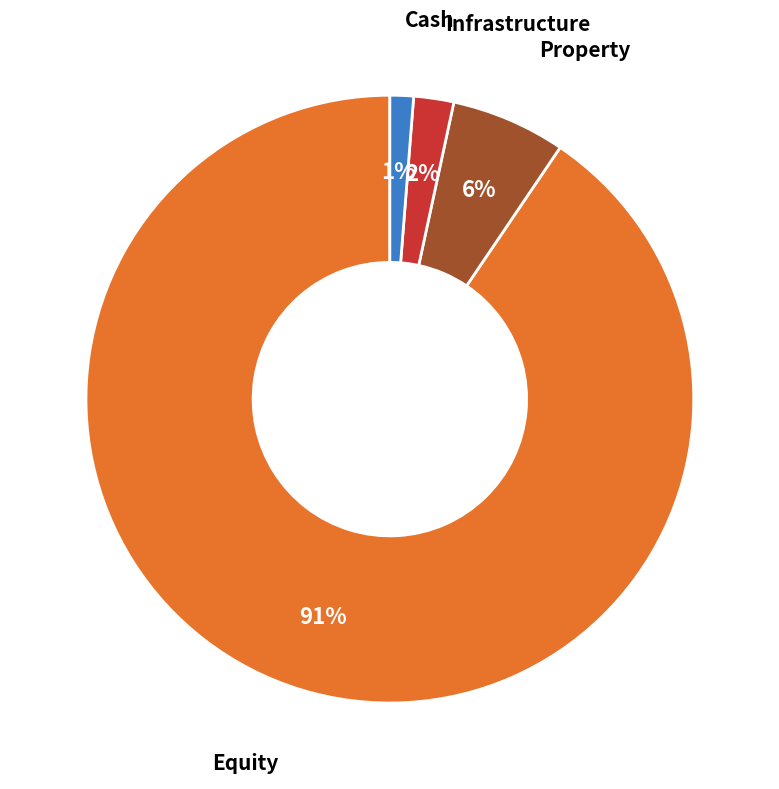

True or false: Infrastructure accounts for 2% of the total.

True